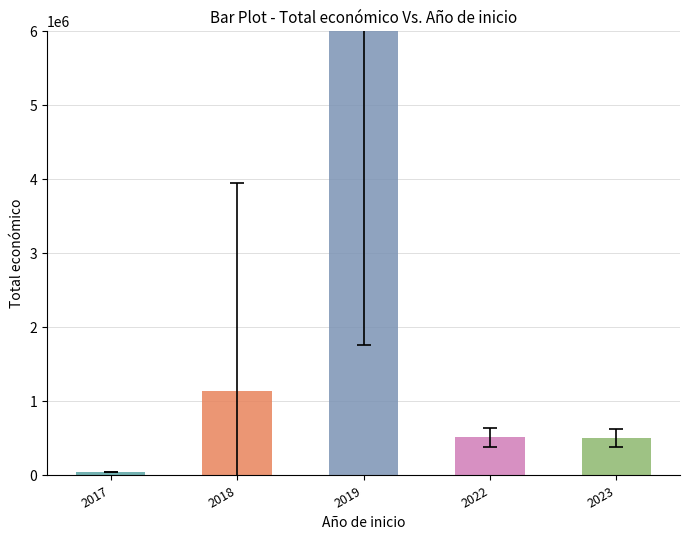

Between 2022 and 2018, which is larger?

2018